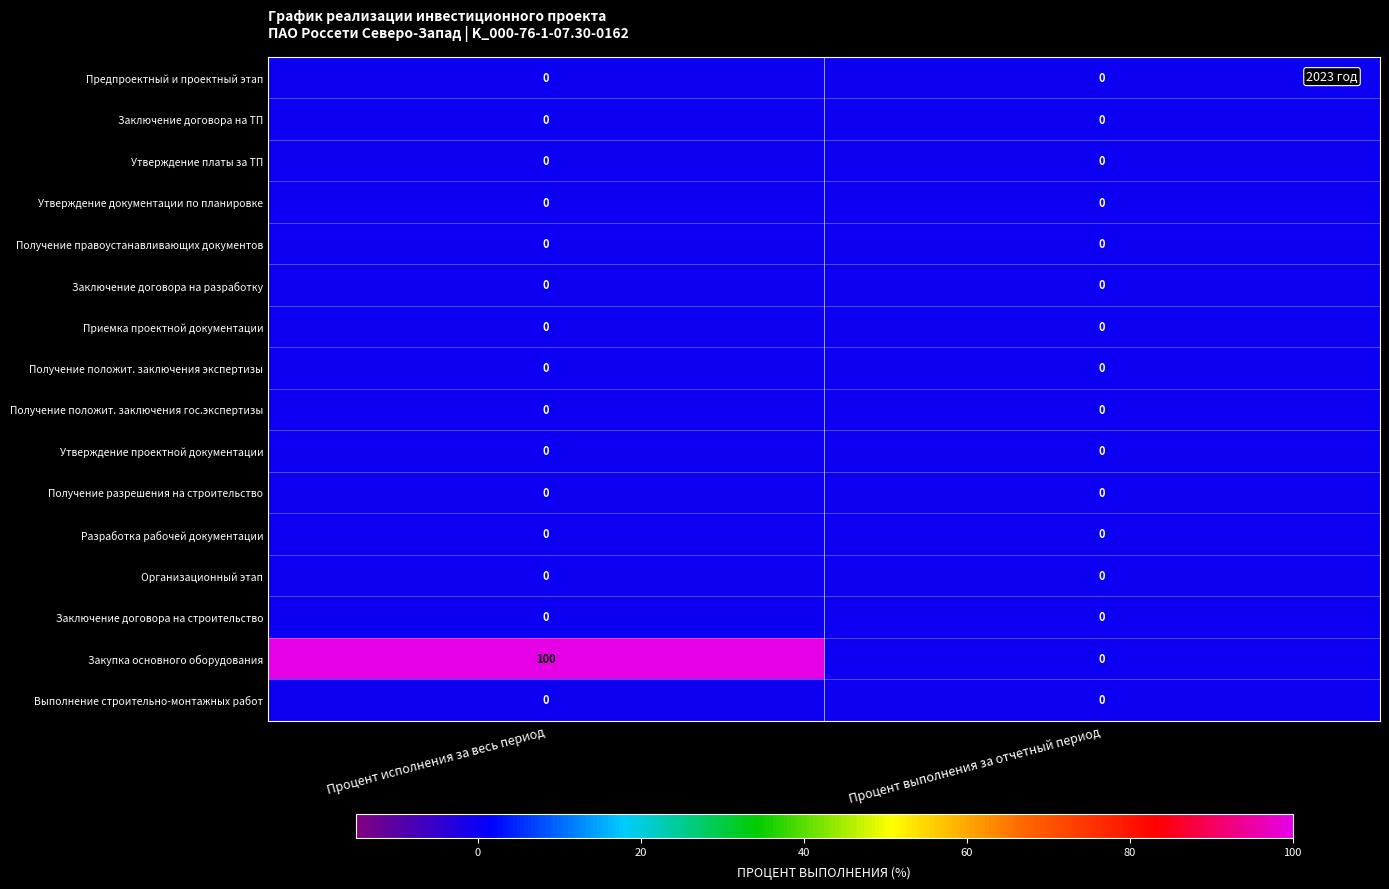

Which label corresponds to the largest value in the chart?

Процент исполнения за весь период